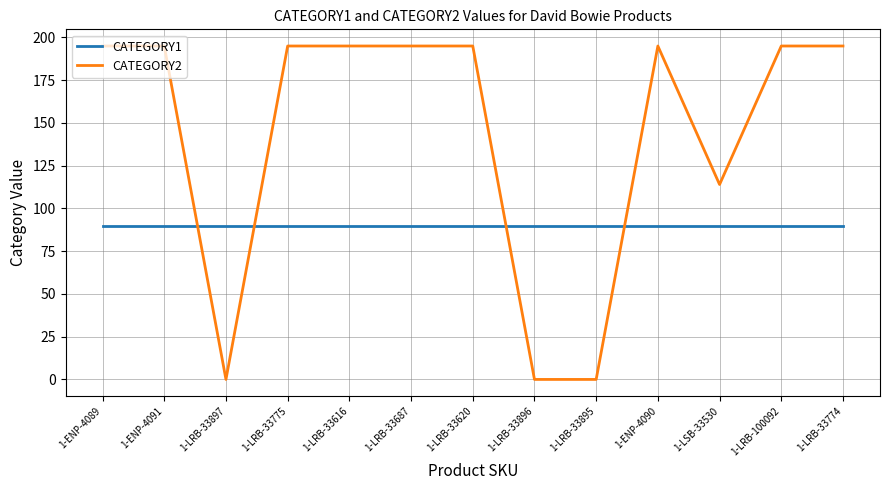

Rank the series at 1-LRB-33616 from highest to lowest value.

CATEGORY2, CATEGORY1